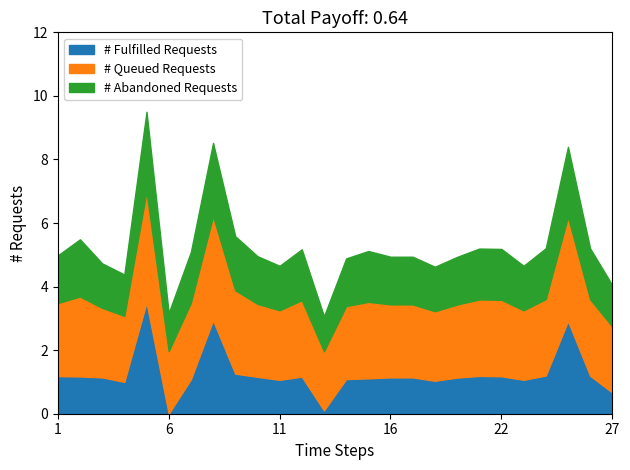

What is the highest value of the # Fulfilled Requests series?

3.5